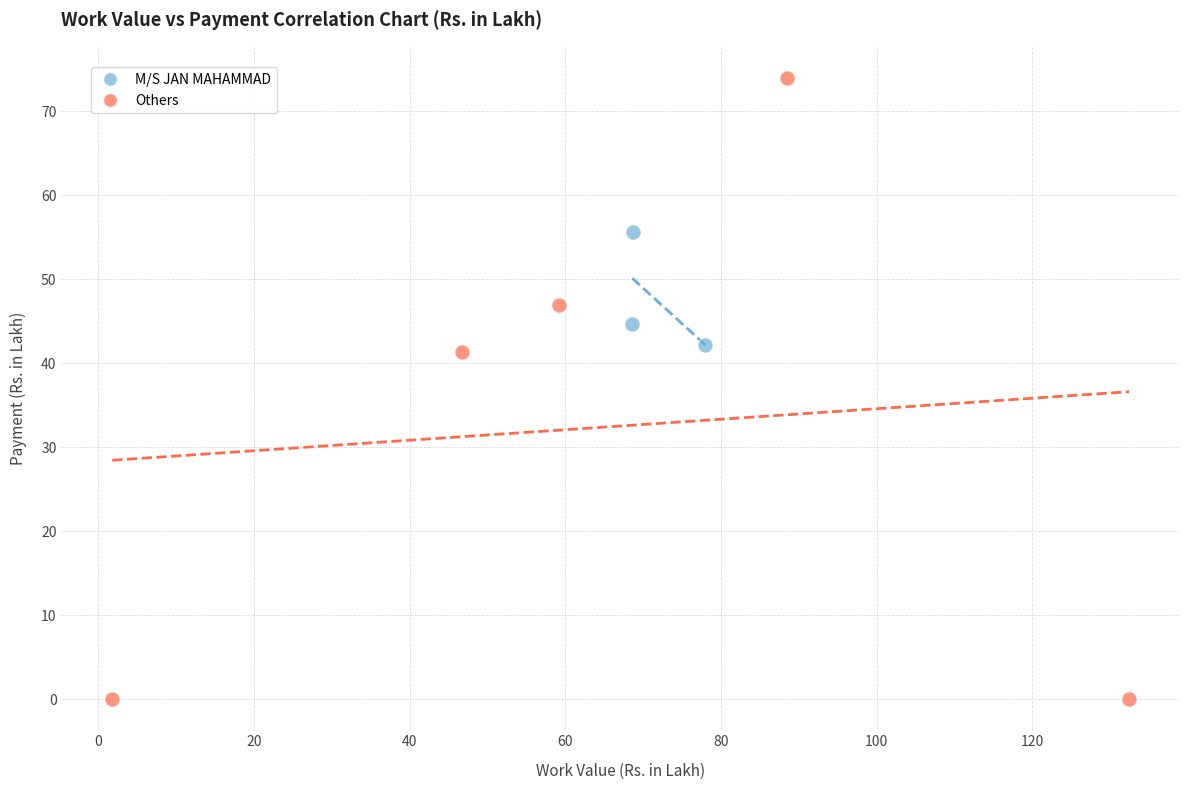

Which series contains the lowest Y value?

Others